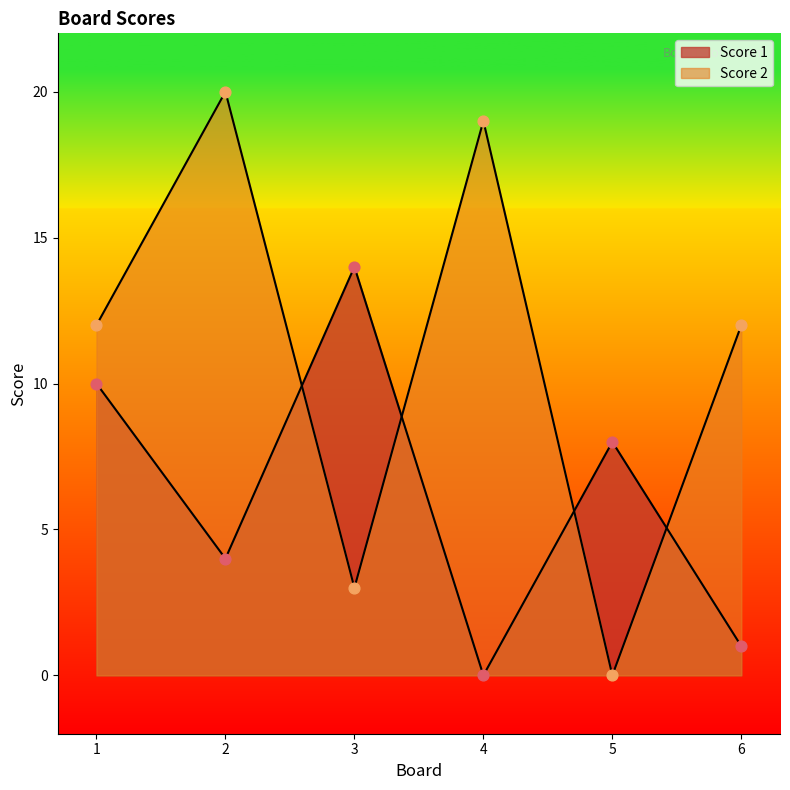

Is the value of Score 2 at 2 greater than the value of Score 1 at 2?

Yes